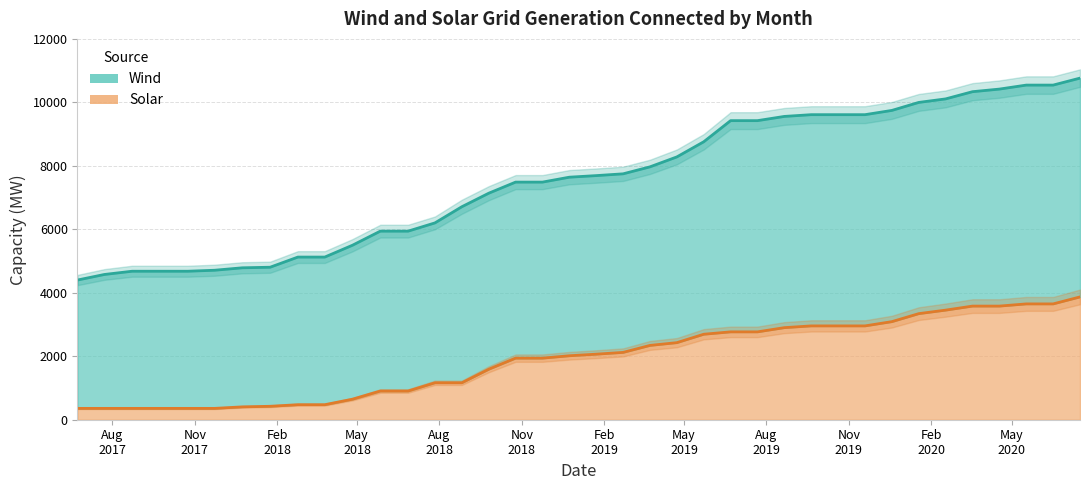

True or false: Wind has more than 0 points higher than both neighbors.

False